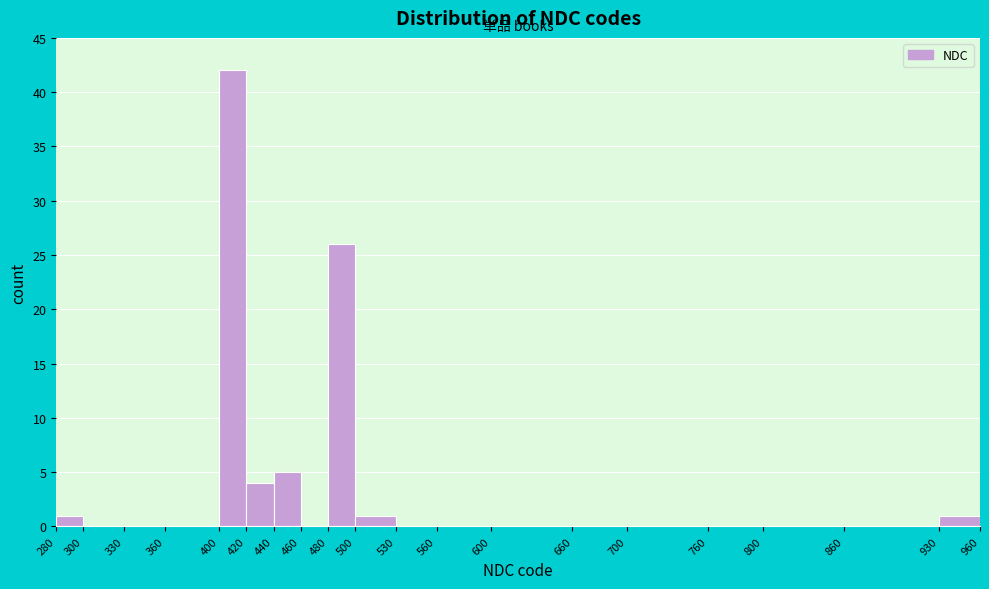

Reading left to right, list every bar in this chart as the range it spans on the x-axis followed by its height. The values are not printed on the chart, so give them approximately, as read against the axis.

280 to 300: 1
300 to 330: 0
330 to 360: 0
360 to 400: 0
400 to 420: 42
420 to 440: 4
440 to 460: 5
460 to 480: 0
480 to 500: 26
500 to 530: 1
530 to 560: 0
560 to 600: 0
600 to 660: 0
660 to 700: 0
700 to 760: 0
760 to 800: 0
800 to 860: 0
860 to 930: 0
930 to 960: 1